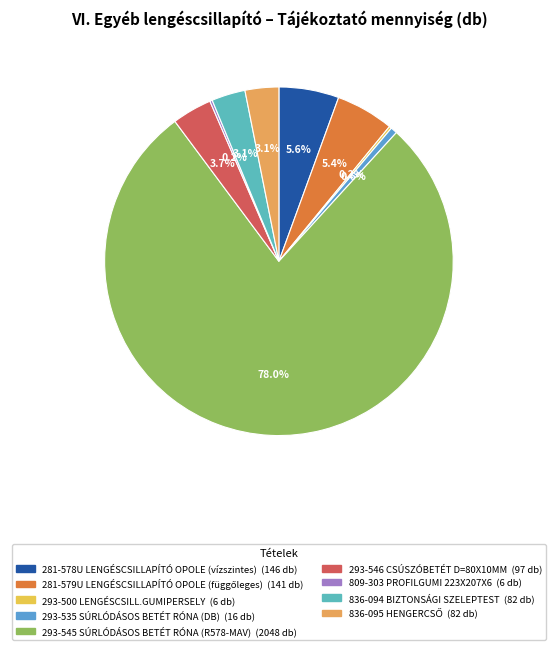

To the nearest percent, what percentage of the pie is 281-578U LENGÉSCSILLAPÍTÓ OPOLE (vízszintes)?

6%